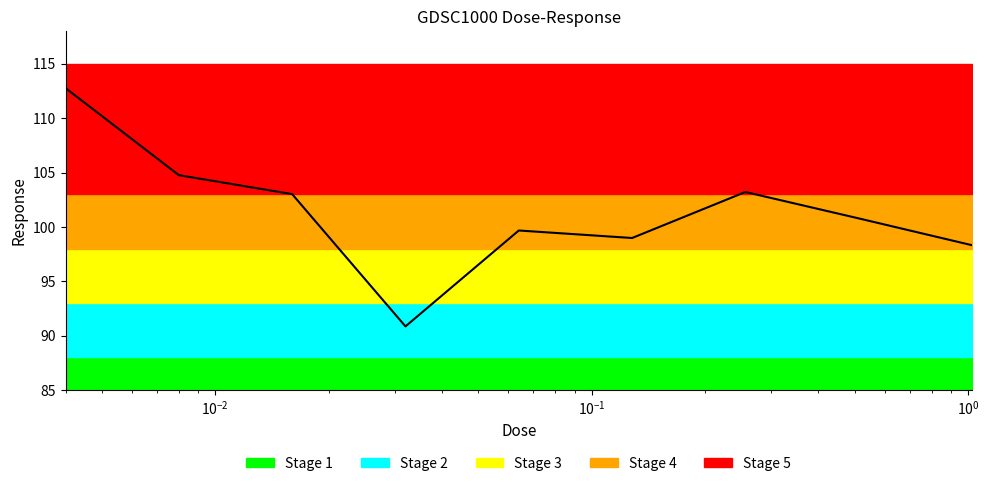

How many data points does each series have?

9